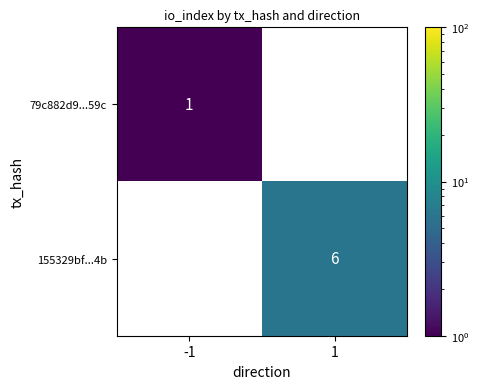

Rank the series by their average value, from lowest to highest.

79c882d9...59c, 155329bf...4b